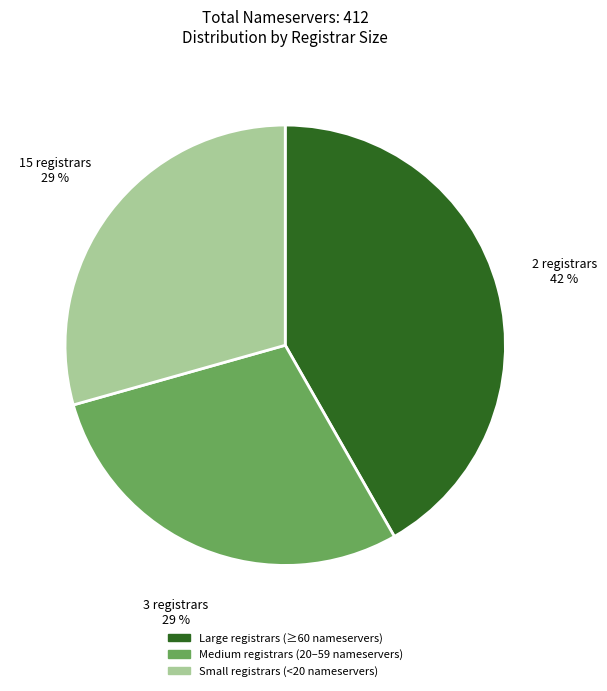

To the nearest percent, what is the average slice percentage?

33%